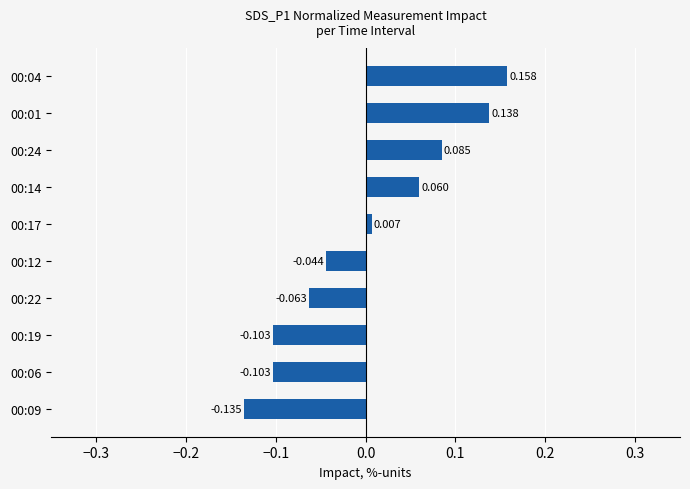

What is the difference between the second highest and minimum values?

0.3